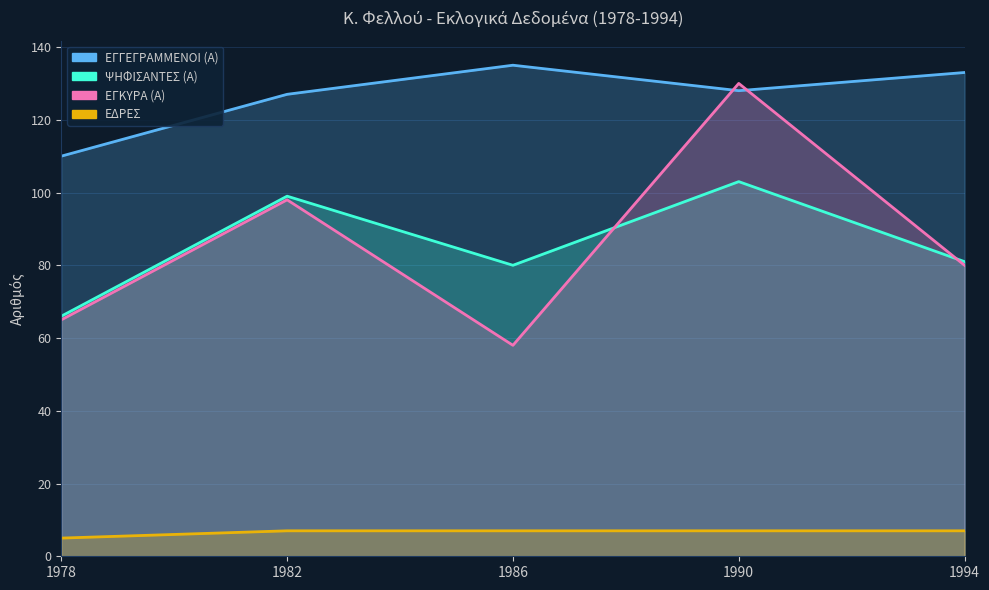

What are all the series names shown in the legend?

ΕΓΓΕΓΡΑΜΜΕΝΟΙ (Α), ΨΗΦΙΣΑΝΤΕΣ (Α), ΕΓΚΥΡΑ (Α), ΕΔΡΕΣ